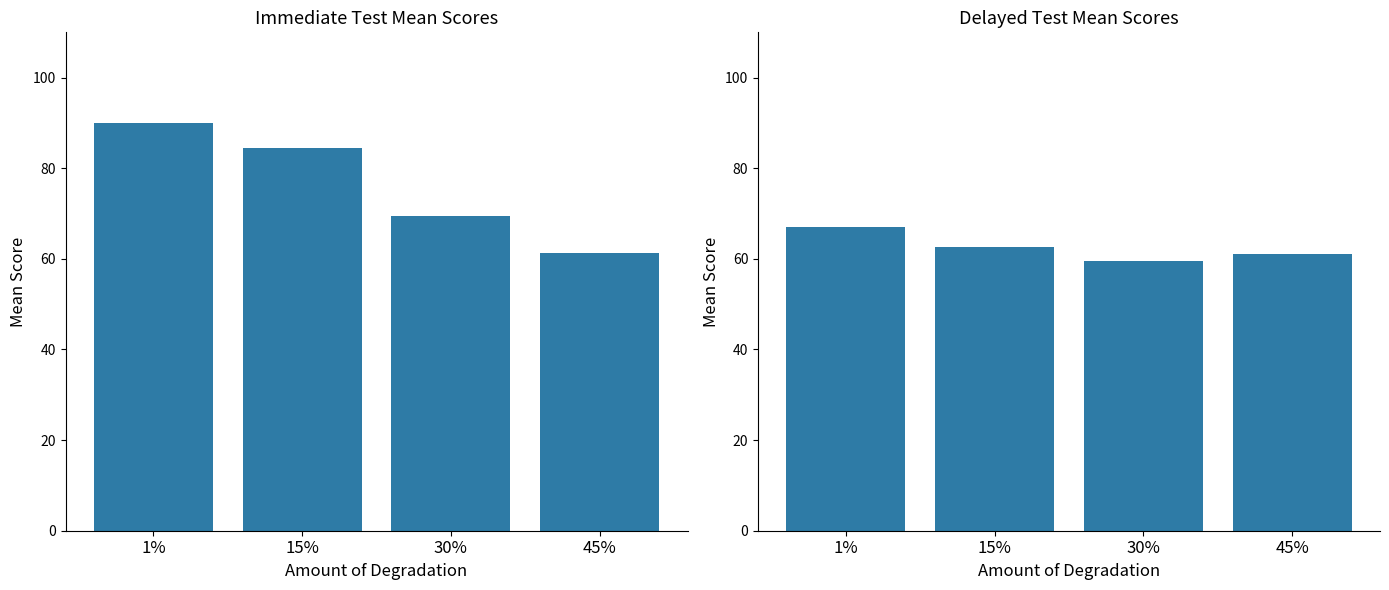

What is the label of the 2nd bar from the left?

15%